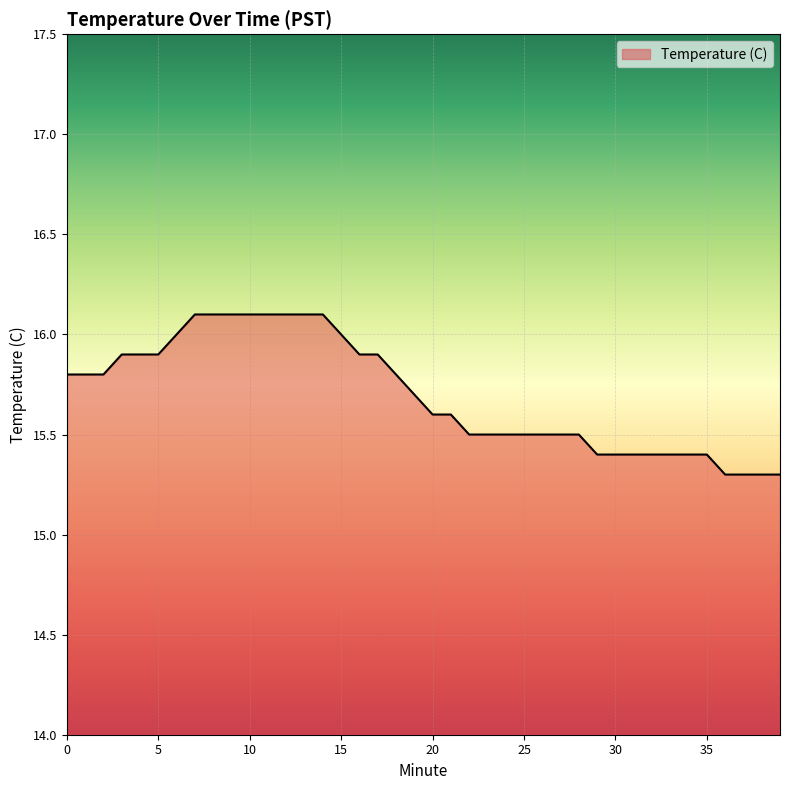

What is the minimum value shown in the chart?

15.3